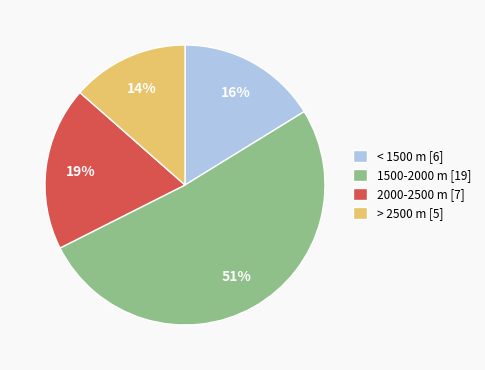

Does 1500-2000 m [19] represent more than half of the total?

Yes